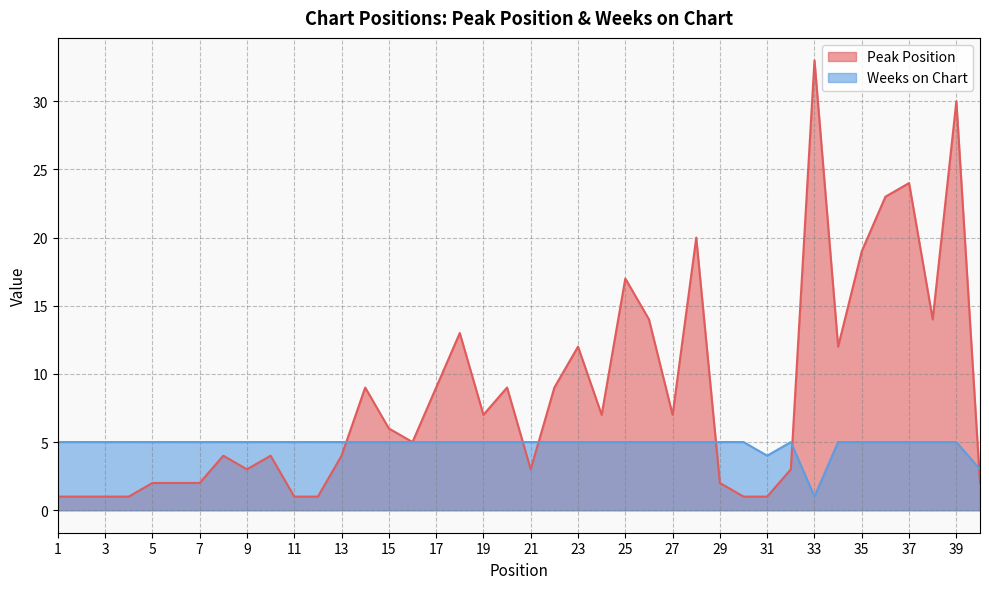

Reading left to right, transcribe all the data shown in this chart.

Peak Position: 1=1	2=1	3=1	4=1	5=2	6=2	7=2	8=4	9=3	10=4	11=1	12=1	13=4	14=9	15=6	16=5	17=9	18=13	19=7	20=9	21=3	22=9	23=12	24=7	25=17	26=14	27=7	28=20	29=2	30=1	31=1	32=3	33=33	34=12	35=19	36=23	37=24	38=14	39=30	40=2
Weeks on Chart: 1=5	2=5	3=5	4=5	5=5	6=5	7=5	8=5	9=5	10=5	11=5	12=5	13=5	14=5	15=5	16=5	17=5	18=5	19=5	20=5	21=5	22=5	23=5	24=5	25=5	26=5	27=5	28=5	29=5	30=5	31=4	32=5	33=1	34=5	35=5	36=5	37=5	38=5	39=5	40=3